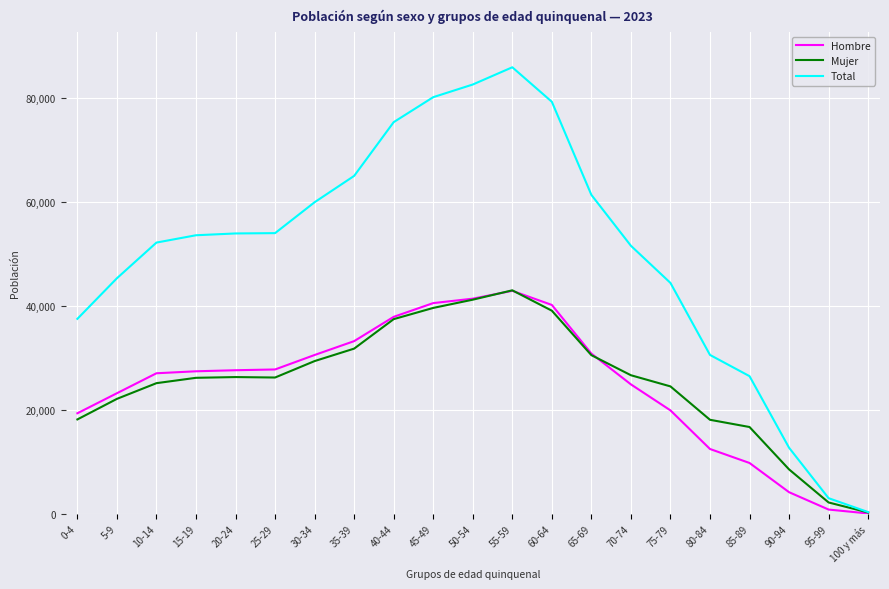

Which category has the lowest value in the Mujer series?

100 y más